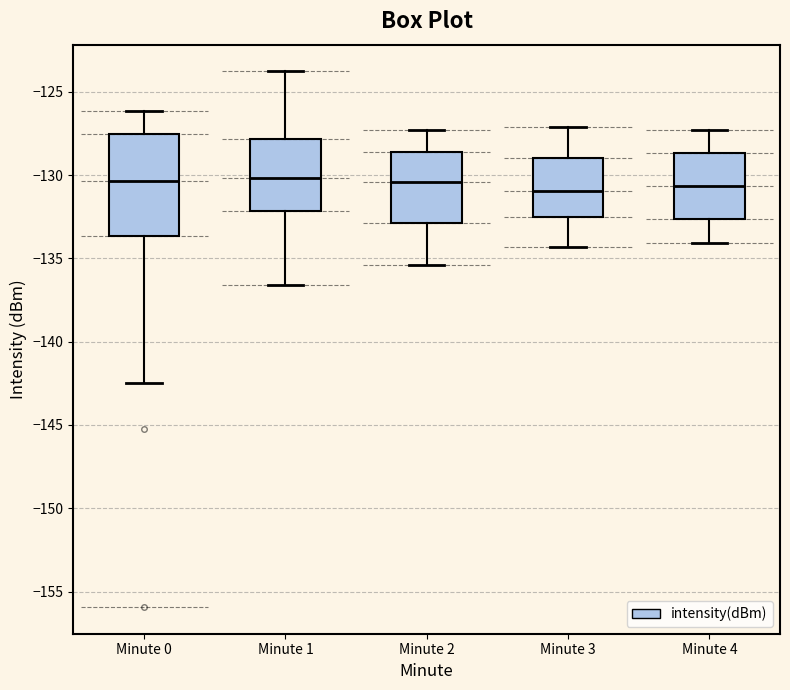

Where does the upper whisker of the box for Minute 3 end on the y-axis? The values are not printed on the chart, so give them approximately, as read against the axis.

-127.0